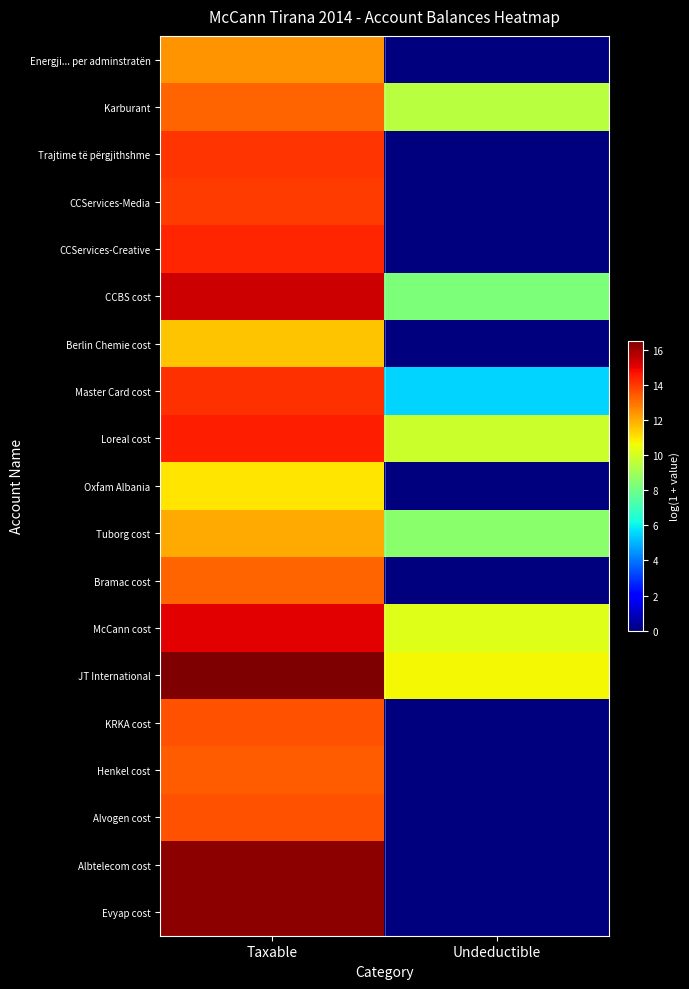

How many data points does each series have?

2